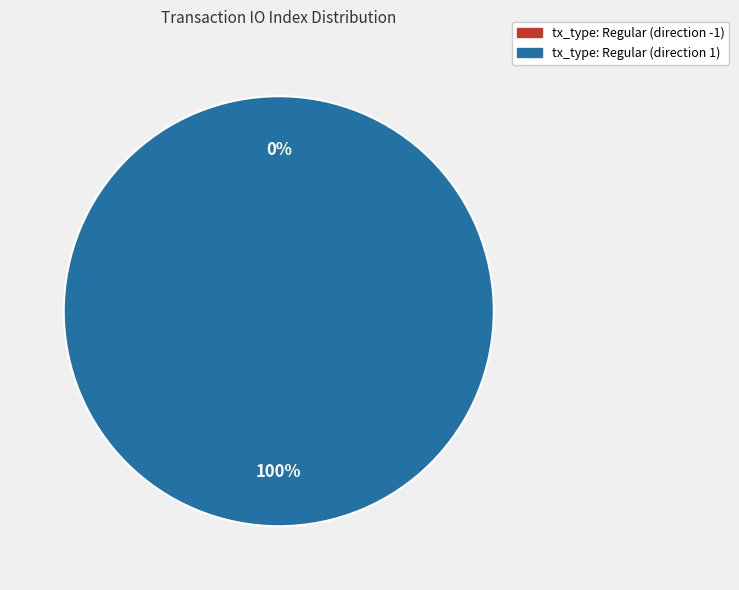

The tx_type: Regular (direction 1) slice represents 100% of the pie. True or false?

True